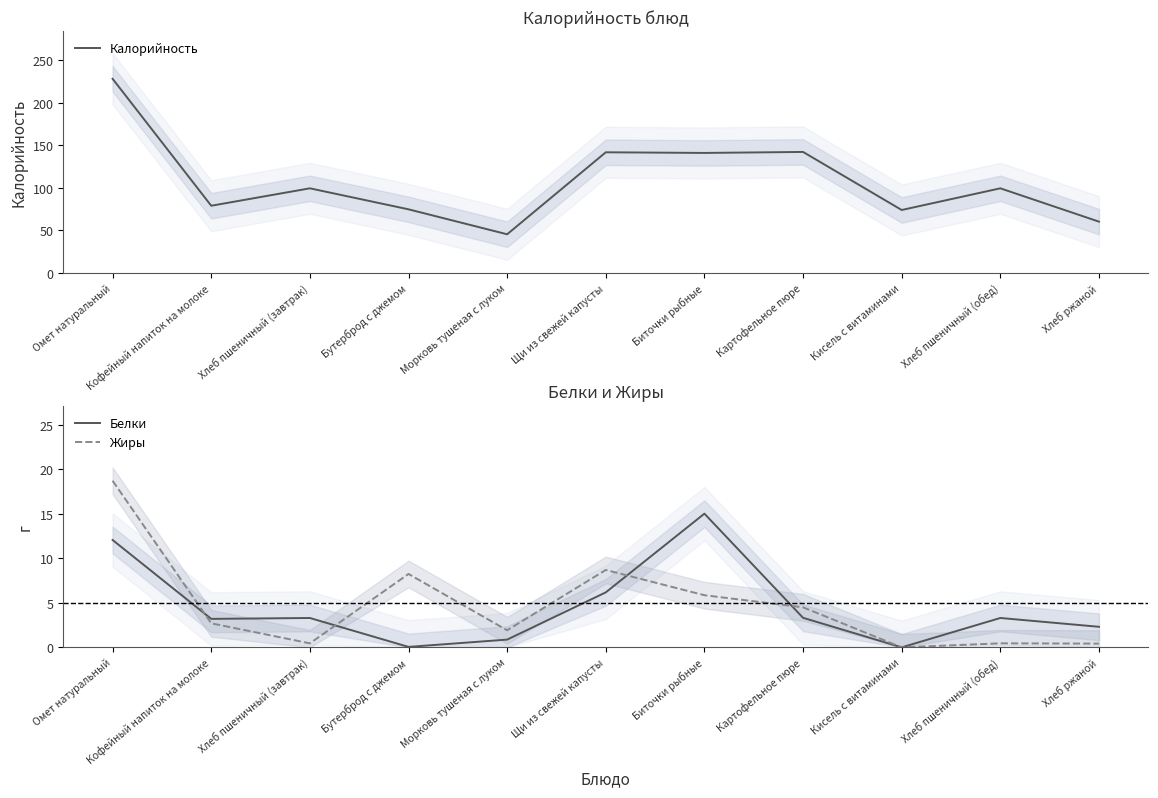

Count the number of data series in this chart.

3